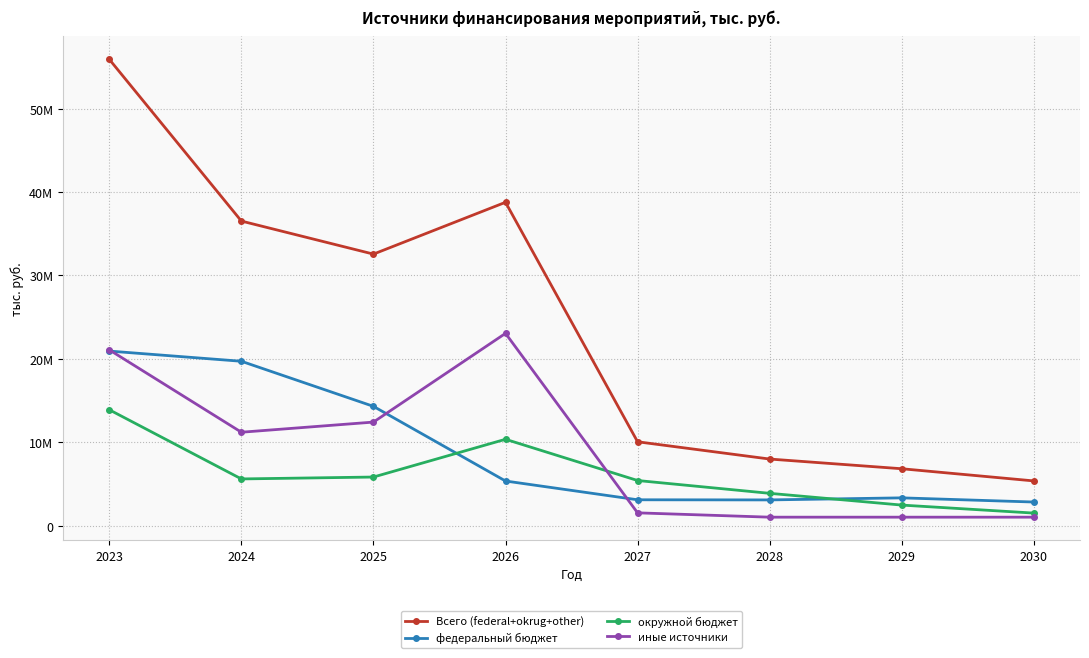

How many interior local valleys does the Всего (federal+okrug+other) series have?

1